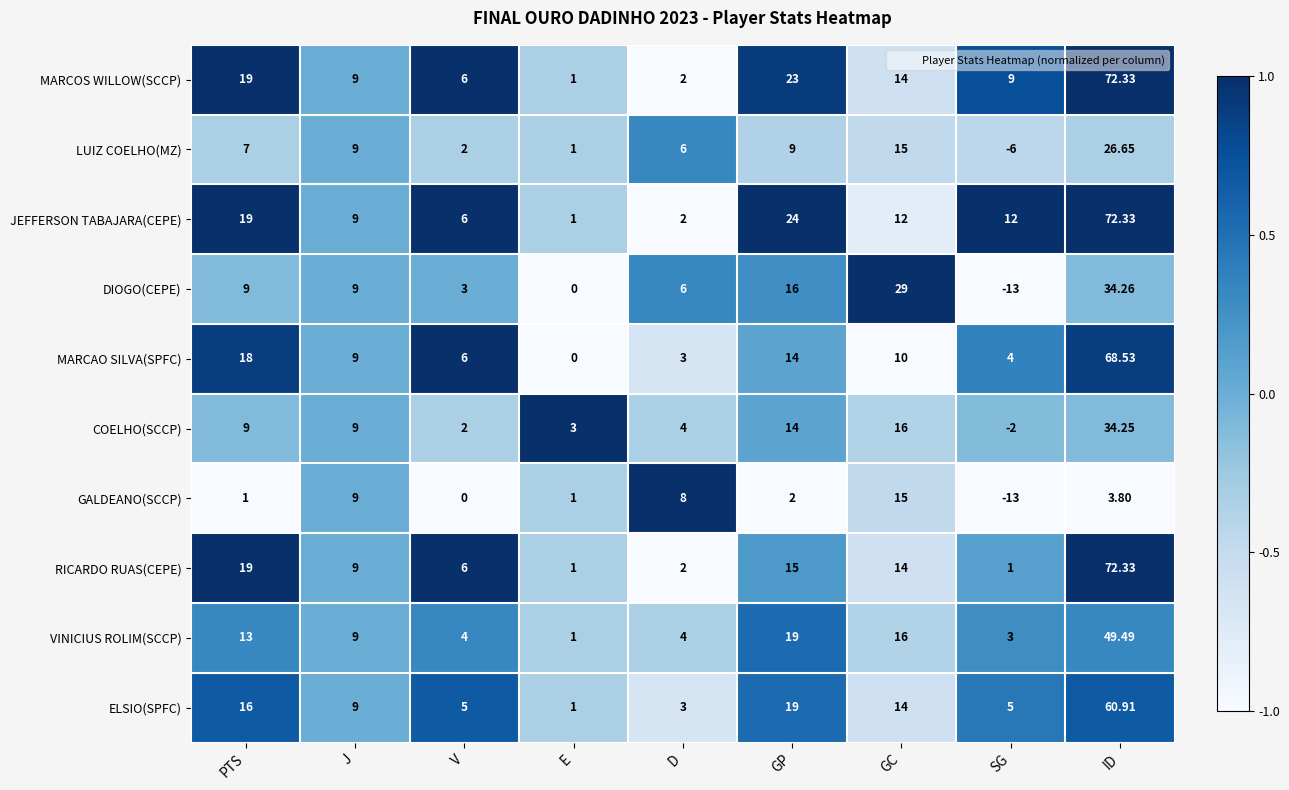

Which category has the lowest value across all series?

SG